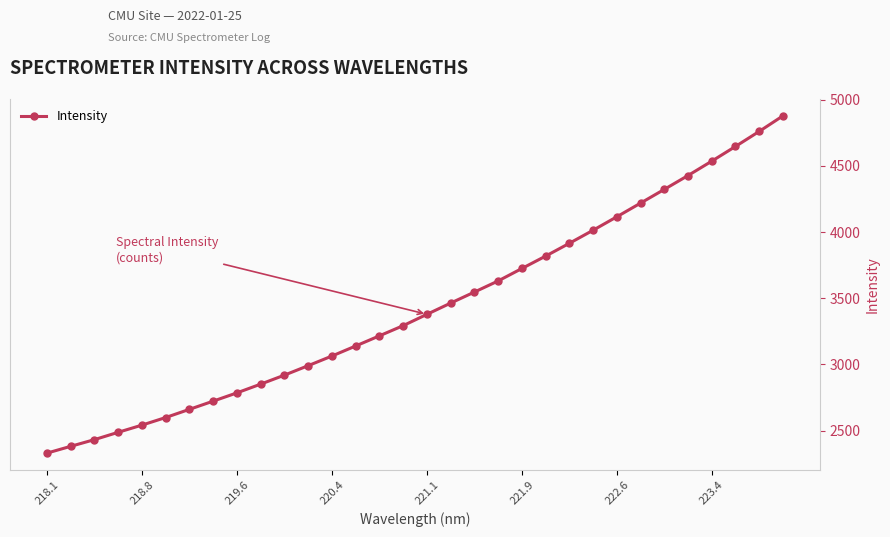

What position from the right is 221.9?

12